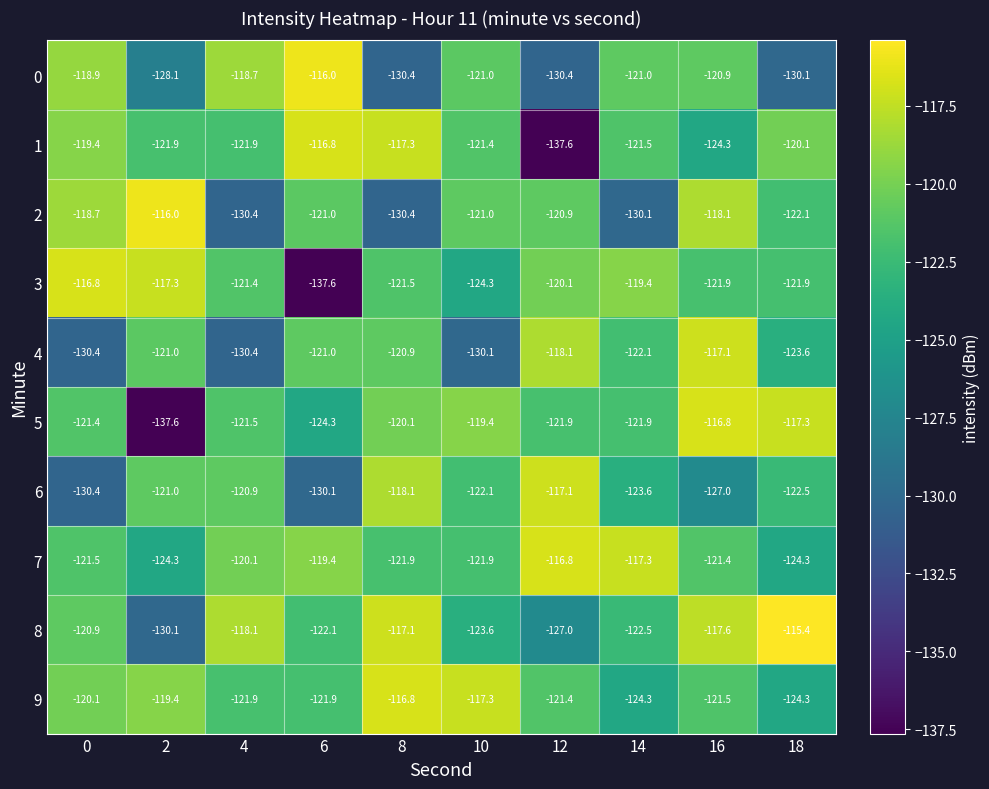

What is the difference between the maximum and second lowest values in the 5 series?

7.5